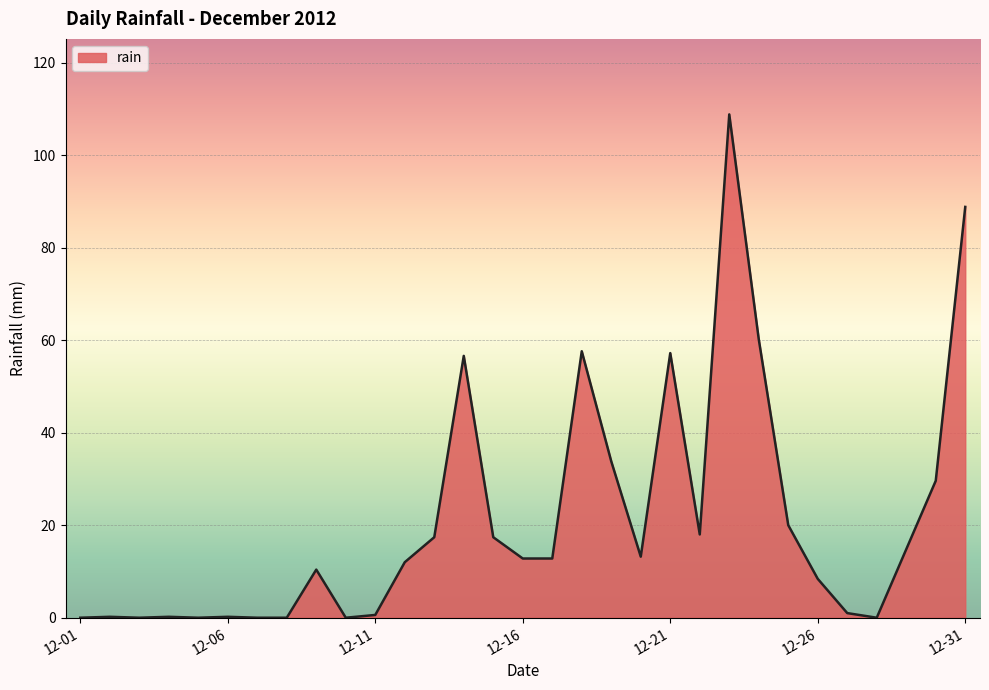

Does the chart display data point markers on the line(s)?

No